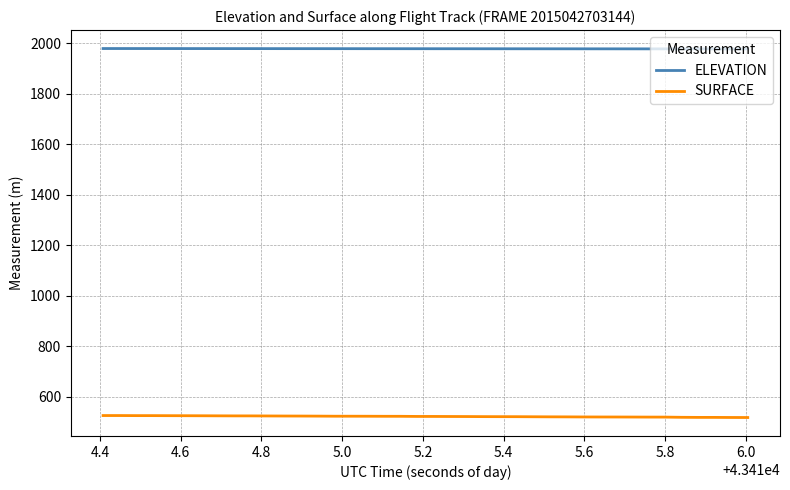

True or false: ELEVATION and SURFACE cross at least once.

False